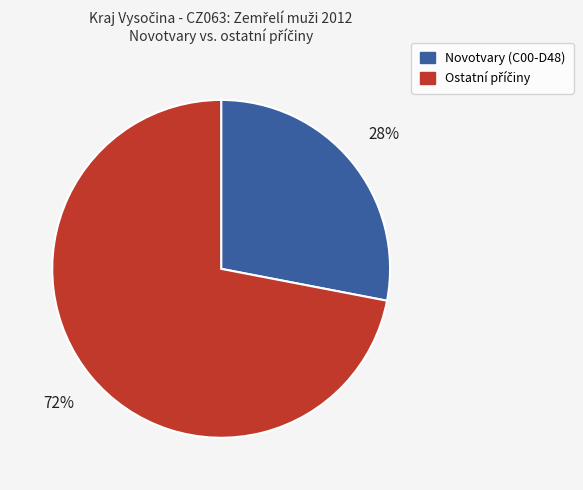

To the nearest percent, what is the difference between the largest and smallest slice percentages?

44%